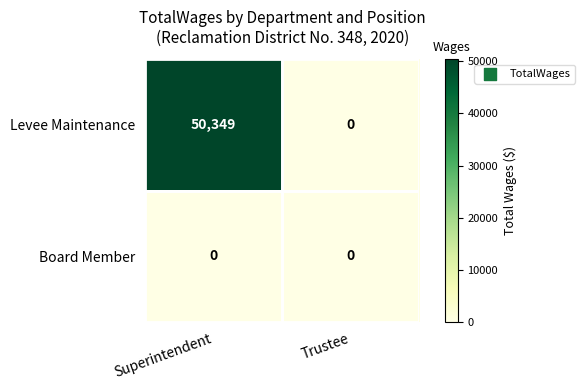

Which series has the largest total across all categories?

Levee Maintenance